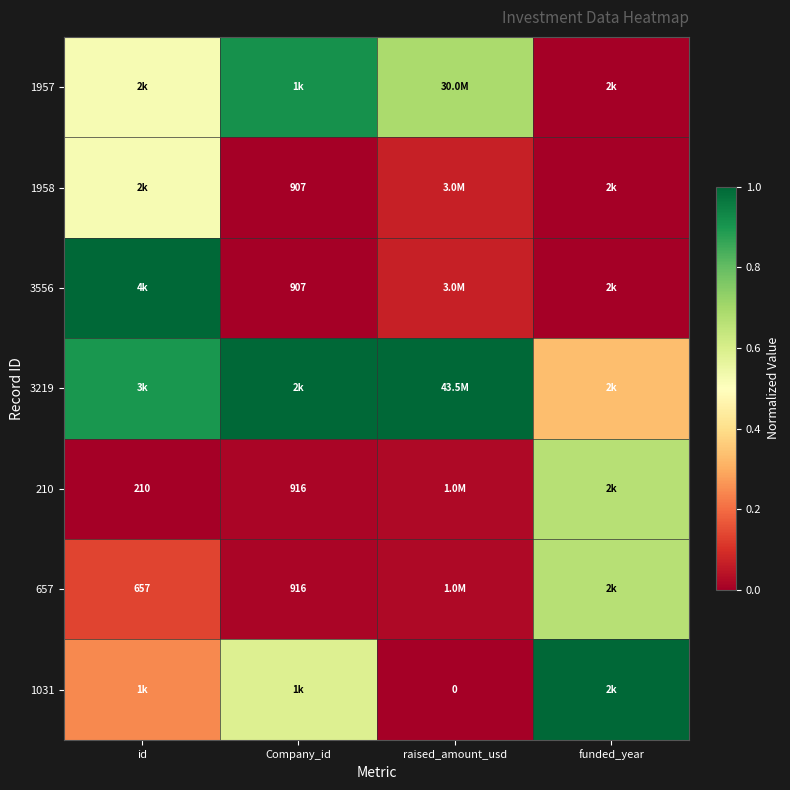

Rank the series by their maximum value, from lowest to highest.

1958, 210, 657, 1957, 3556, 3219, 1031